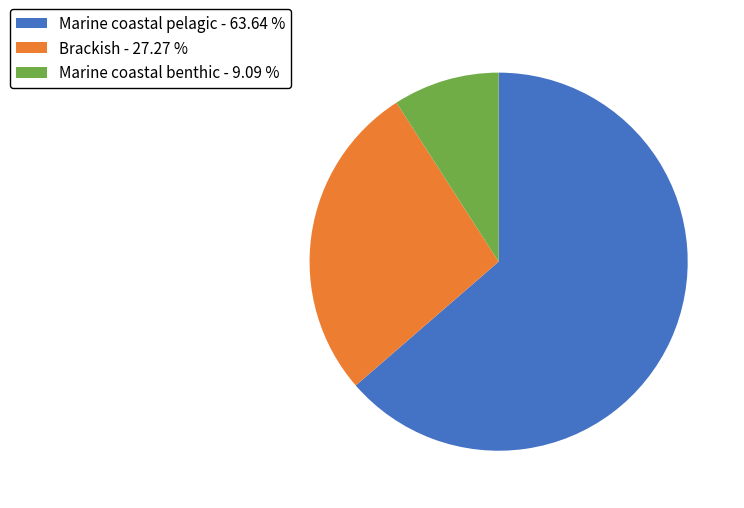

Does any single category account for the majority?

Yes